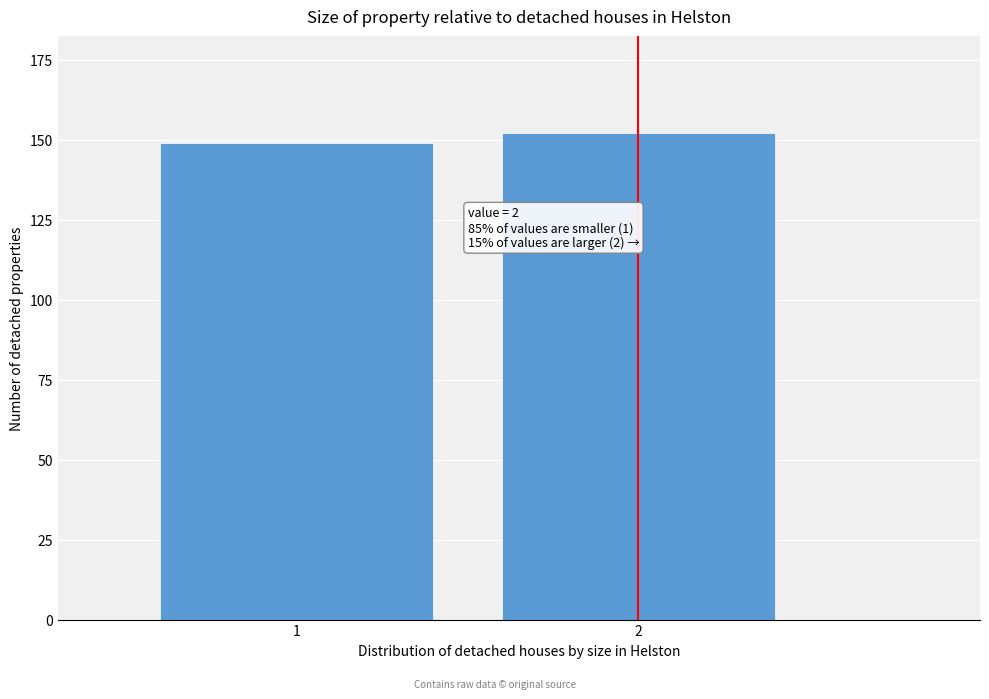

Reading left to right, what are all the values shown in this chart?

149	152